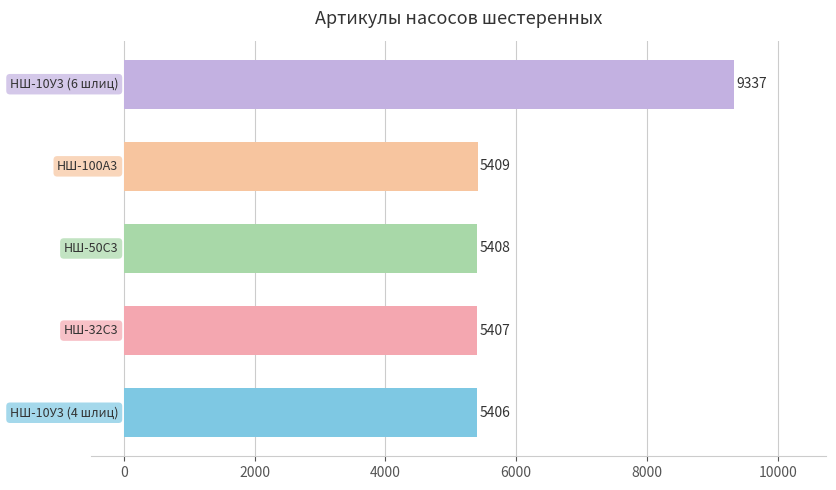

What is the smallest value displayed?

5406